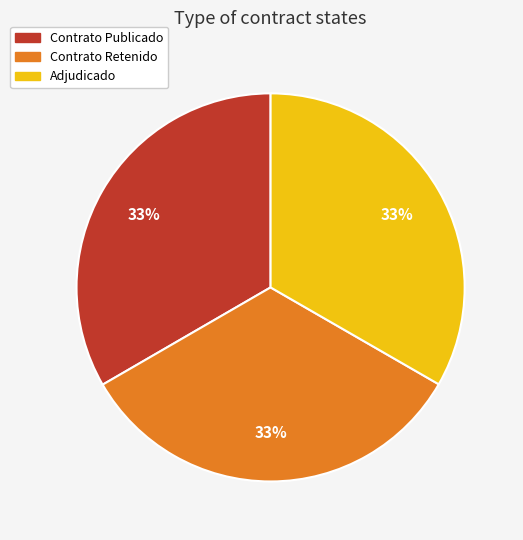

To the nearest percent, what is the average slice percentage?

33%